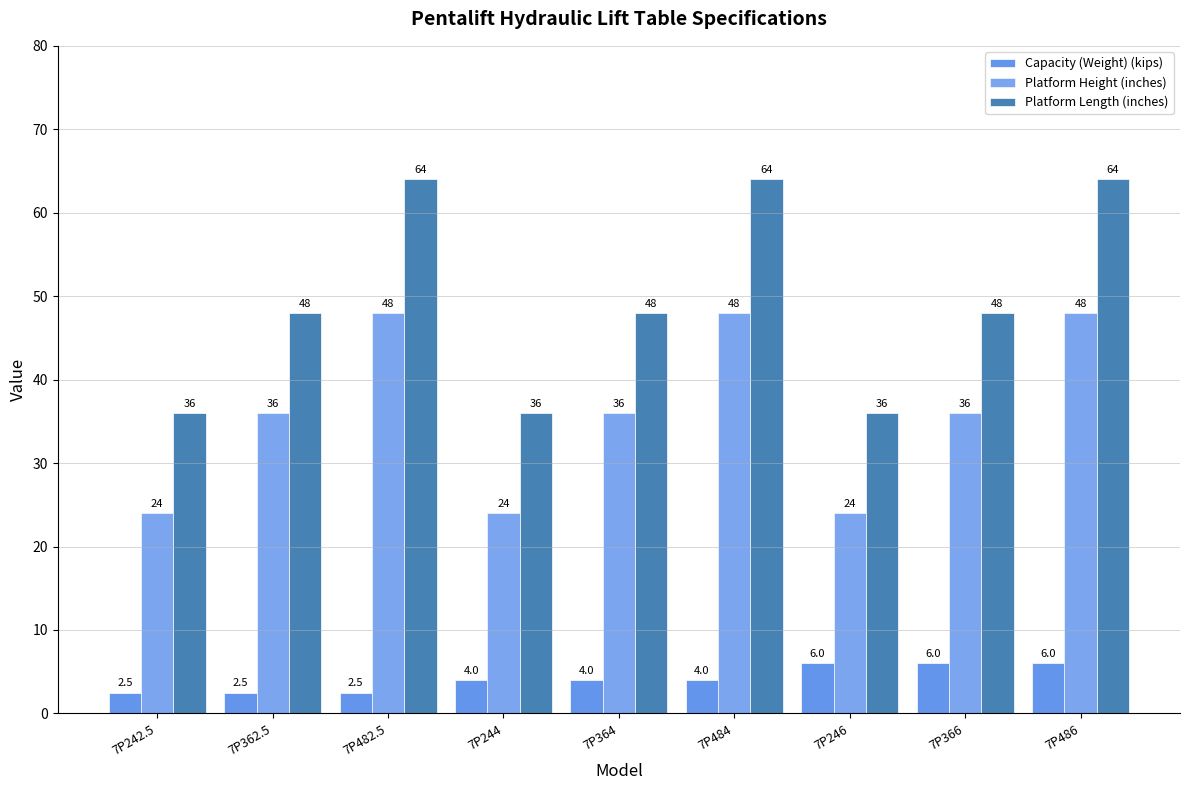

How many data points in Platform Height (inches) are less than 36?

3